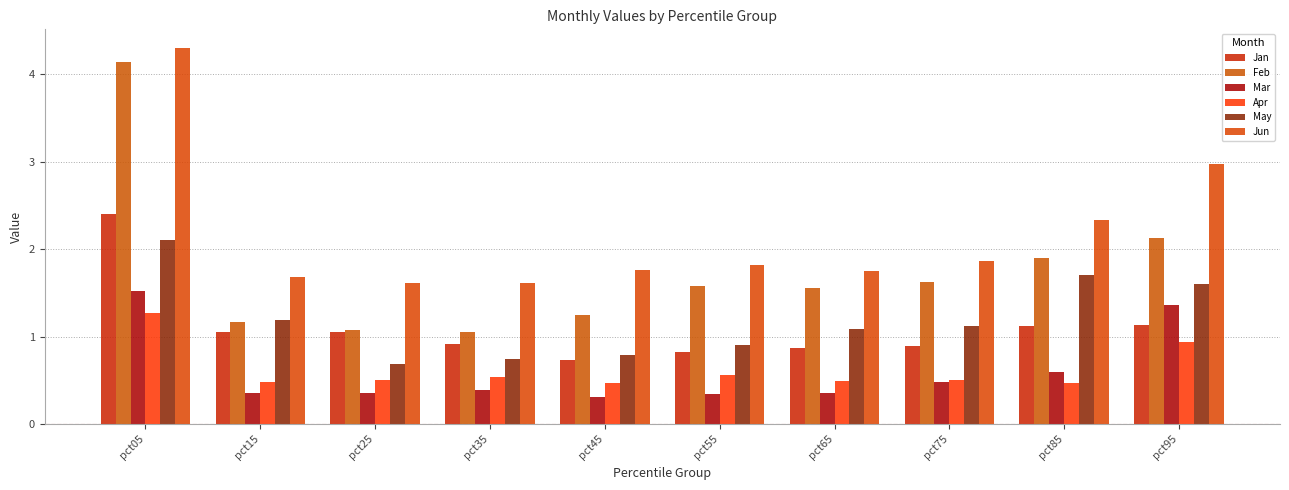

What is the difference between the highest and lowest values at pct85?

1.9